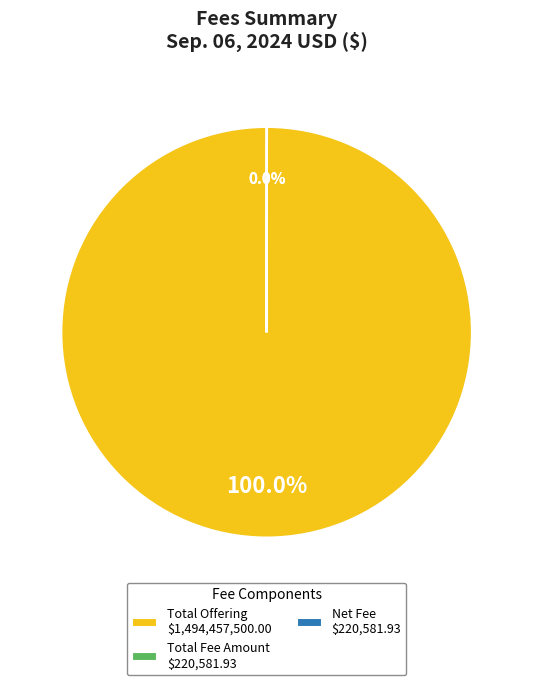

Does any single category account for the majority?

Yes